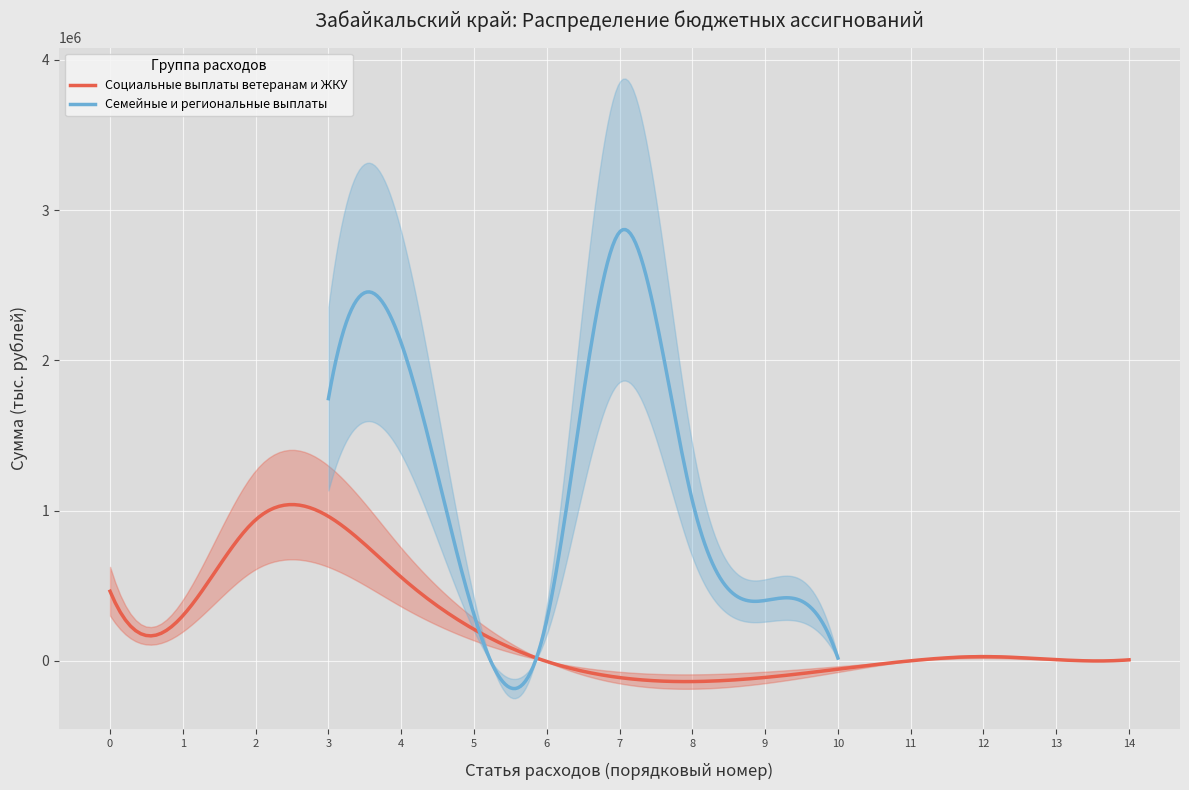

Reading left to right, extract all data points from this chart.

463876.1	301470.8	938979.1	1745349.4	557513.3	308362.9	271399.7	2853205.9	1066235.5	402505.8	19839.8	1485.7	29056.2	8963.3	7880.9